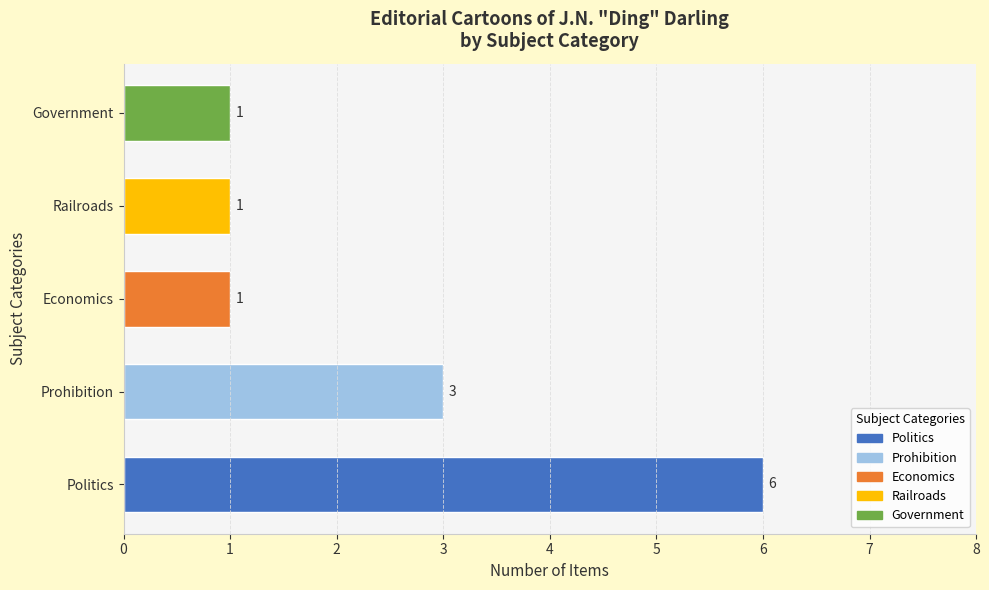

At which category does the chart reach its minimum across all series?

Economics